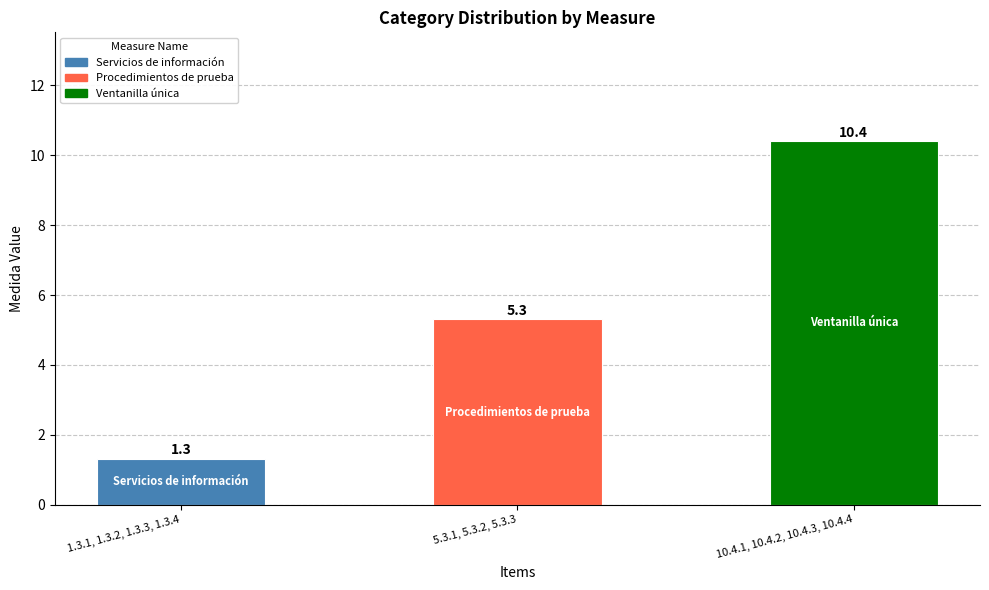

What is the maximum value shown in the chart?

10.4